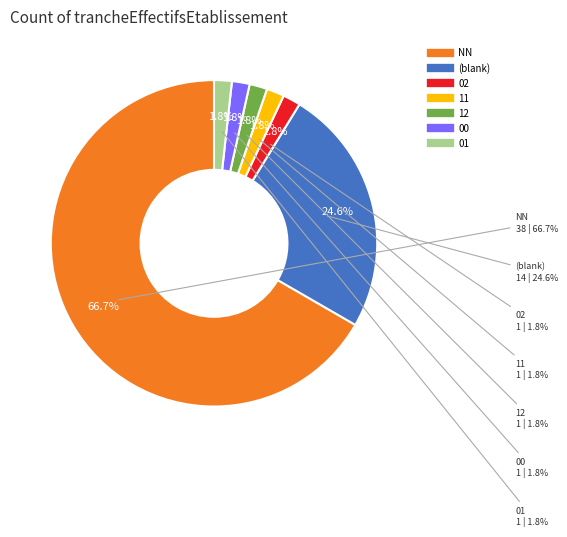

What portion of the pie excludes ?

75.4%